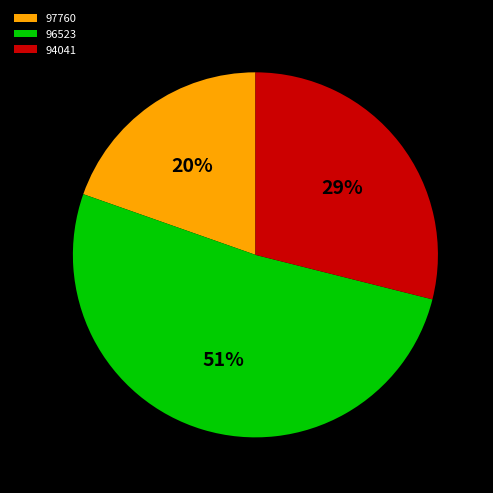

Which has a higher value, 94041 or 96523?

96523